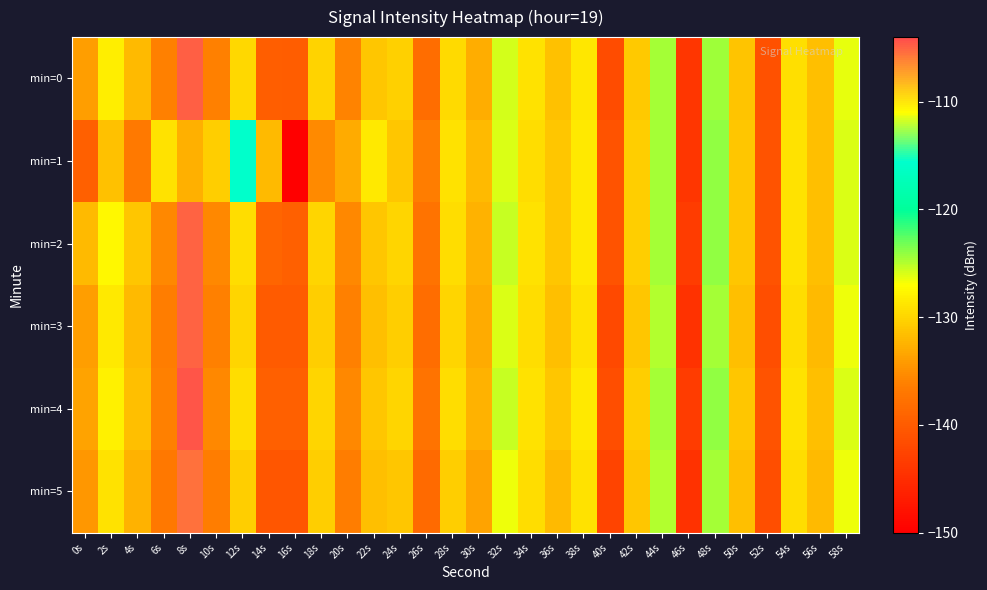

At which category is the sum across all series the highest?

8s